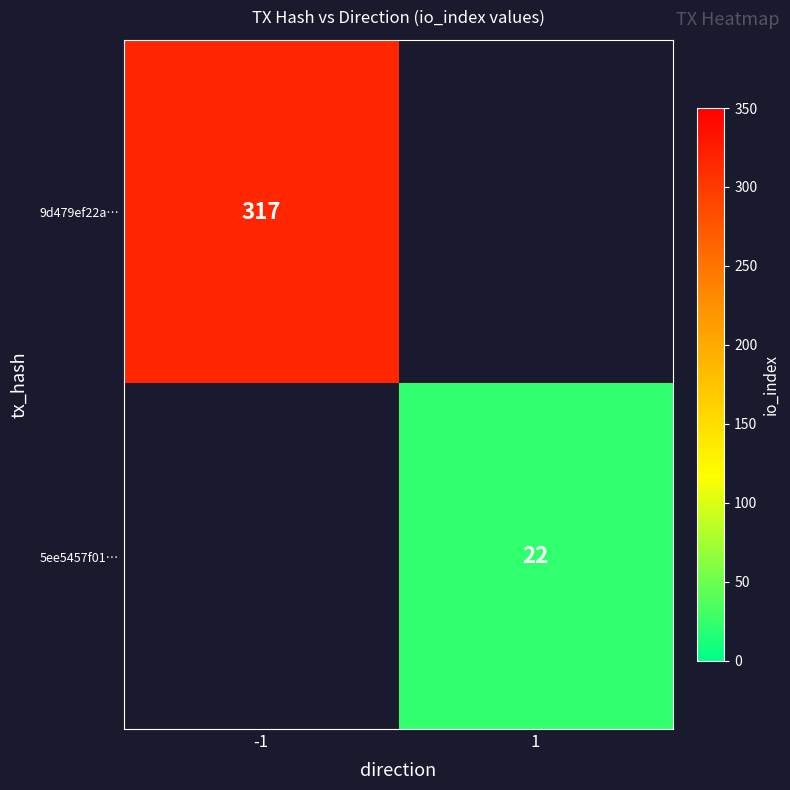

How many data points does each series have?

2